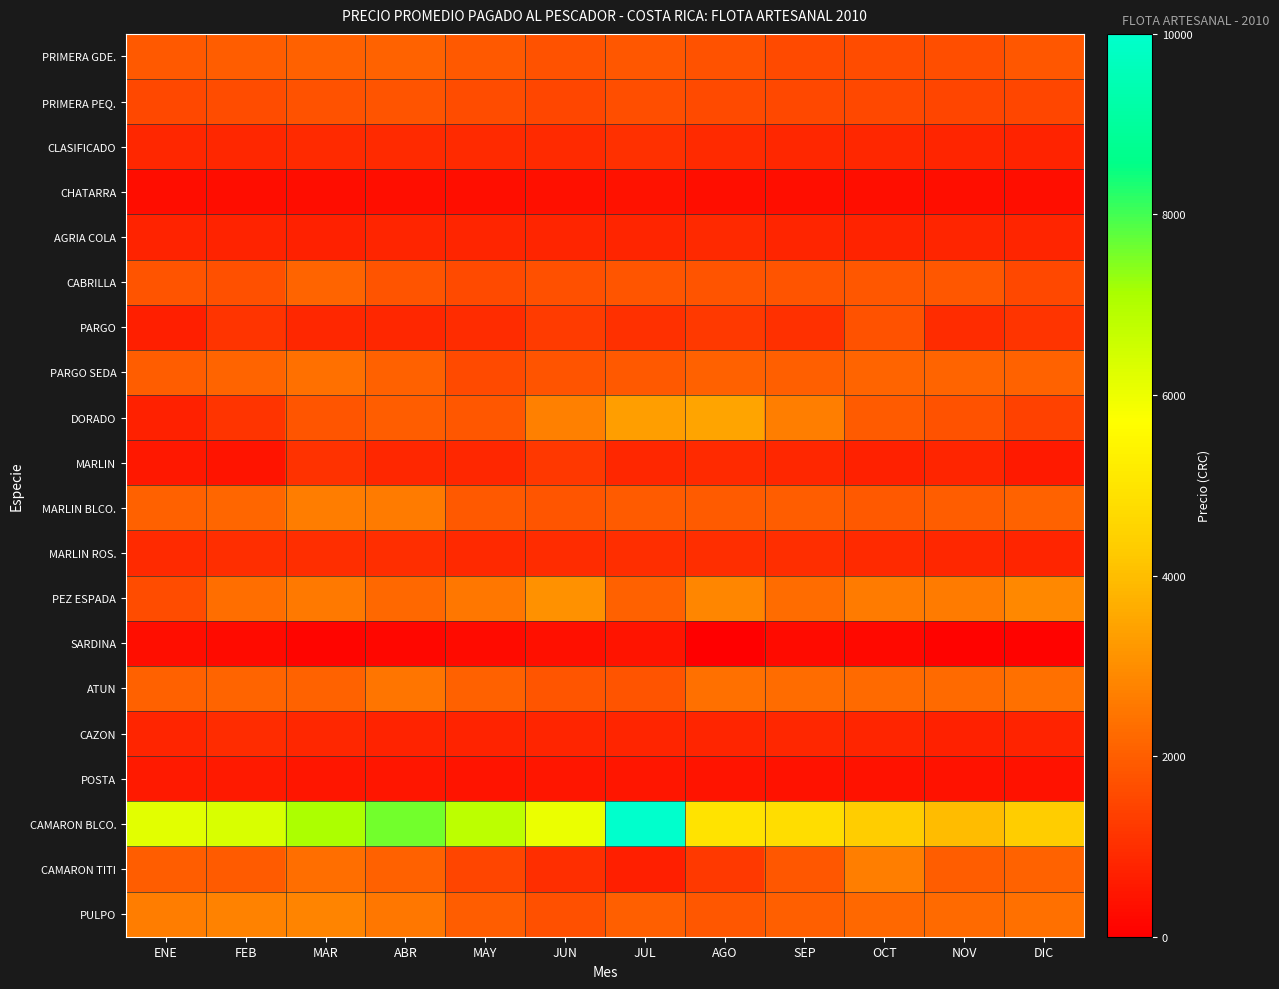

Reading left to right, extract all data points from this chart.

PRIMERA GDE.: ENE=1909	FEB=1976	MAR=2042	ABR=2102	MAY=1902	JUN=1743	JUL=1853	AGO=1750	SEP=1582	OCT=1613	NOV=1671	DIC=1840
PRIMERA PEQ.: ENE=1561	FEB=1605	MAR=1735	ABR=1777	MAY=1614	JUN=1506	JUL=1678	AGO=1585	SEP=1558	OCT=1538	NOV=1478	DIC=1519
CLASIFICADO: ENE=828	FEB=842	MAR=903	ABR=918	MAY=903	JUN=923	JUL=1030	AGO=909	SEP=842	OCT=833	NOV=794	DIC=761
CHATARRA: ENE=284	FEB=300	MAR=312	ABR=339	MAY=341	JUN=374	JUL=424	AGO=345	SEP=325	OCT=322	NOV=316	DIC=318
AGRIA COLA: ENE=755	FEB=763	MAR=737	ABR=785	MAY=797	JUN=819	JUL=817	AGO=864	SEP=808	OCT=755	NOV=798	DIC=796
CABRILLA: ENE=1762	FEB=1714	MAR=2128	ABR=1792	MAY=1566	JUN=1681	JUL=1825	AGO=1775	SEP=1762	OCT=1860	NOV=1874	DIC=1551
PARGO: ENE=665	FEB=1129	MAR=858	ABR=842	MAY=973	JUN=1275	JUL=1034	AGO=1216	SEP=1019	OCT=1724	NOV=961	DIC=1132
PARGO SEDA: ENE=1964	FEB=2148	MAR=2374	ABR=2039	MAY=1596	JUN=1786	JUL=1893	AGO=2037	SEP=2007	OCT=2114	NOV=2124	DIC=2077
DORADO: ENE=732	FEB=1124	MAR=1814	ABR=1964	MAY=1857	JUN=2702	JUL=3349	AGO=3448	SEP=2681	OCT=1942	NOV=1737	DIC=1374
MARLIN: ENE=533	FEB=450	MAR=1062	ABR=845	MAY=859	JUN=1179	JUL=824	AGO=918	SEP=830	OCT=726	NOV=791	DIC=560
MARLIN BLCO.: ENE=2064	FEB=2151	MAR=2618	ABR=2611	MAY=1911	JUN=1822	JUL=1939	AGO=1926	SEP=1972	OCT=1909	NOV=1988	DIC=2077
MARLIN ROS.: ENE=926	FEB=988	MAR=977	ABR=1002	MAY=896	JUN=950	JUL=991	AGO=1004	SEP=1009	OCT=899	NOV=846	DIC=807
PEZ ESPADA: ENE=1631	FEB=2333	MAR=2546	ABR=2213	MAY=2501	JUN=3075	JUL=2065	AGO=2820	SEP=2288	OCT=2590	NOV=2588	DIC=2868
SARDINA: ENE=350	FEB=267	MAR=150	ABR=194	MAY=238	JUN=360	JUL=450	AGO=0	SEP=250	OCT=200	NOV=100	DIC=100
ATUN: ENE=2038	FEB=2133	MAR=2100	ABR=2488	MAY=2049	JUN=1798	JUL=1776	AGO=2360	SEP=2294	OCT=2232	NOV=2247	DIC=2381
CAZON: ENE=809	FEB=966	MAR=833	ABR=775	MAY=771	JUN=810	JUL=816	AGO=820	SEP=823	OCT=808	NOV=729	DIC=773
POSTA: ENE=555	FEB=564	MAR=493	ABR=494	MAY=456	JUN=479	JUL=496	AGO=436	SEP=407	OCT=419	NOV=410	DIC=404
CAMARON BLCO.: ENE=6189	FEB=6359	MAR=7080	ABR=7583	MAY=6806	JUN=6040	JUL=10000	AGO=4953	SEP=4786	OCT=4329	NOV=3976	DIC=4302
CAMARON TITI: ENE=1957	FEB=1917	MAR=2325	ABR=2042	MAY=1458	JUN=1000	JUL=700	AGO=1222	SEP=1873	OCT=2661	NOV=1980	DIC=2087
PULPO: ENE=2650	FEB=2759	MAR=2806	ABR=2516	MAY=1962	JUN=1712	JUL=2007	AGO=1840	SEP=2000	OCT=2200	NOV=2242	DIC=2369